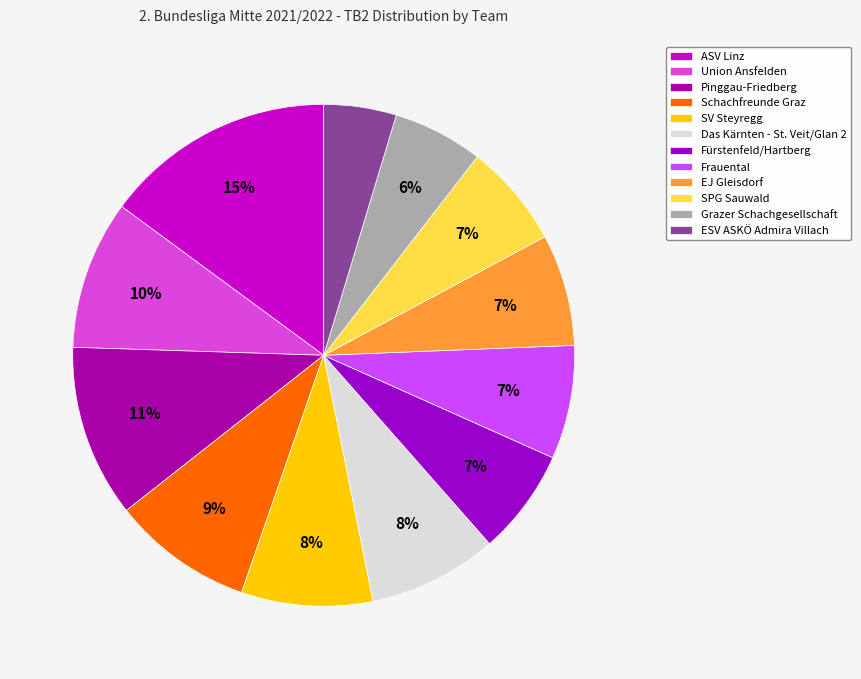

Which category has the biggest portion of the pie?

ASV Linz